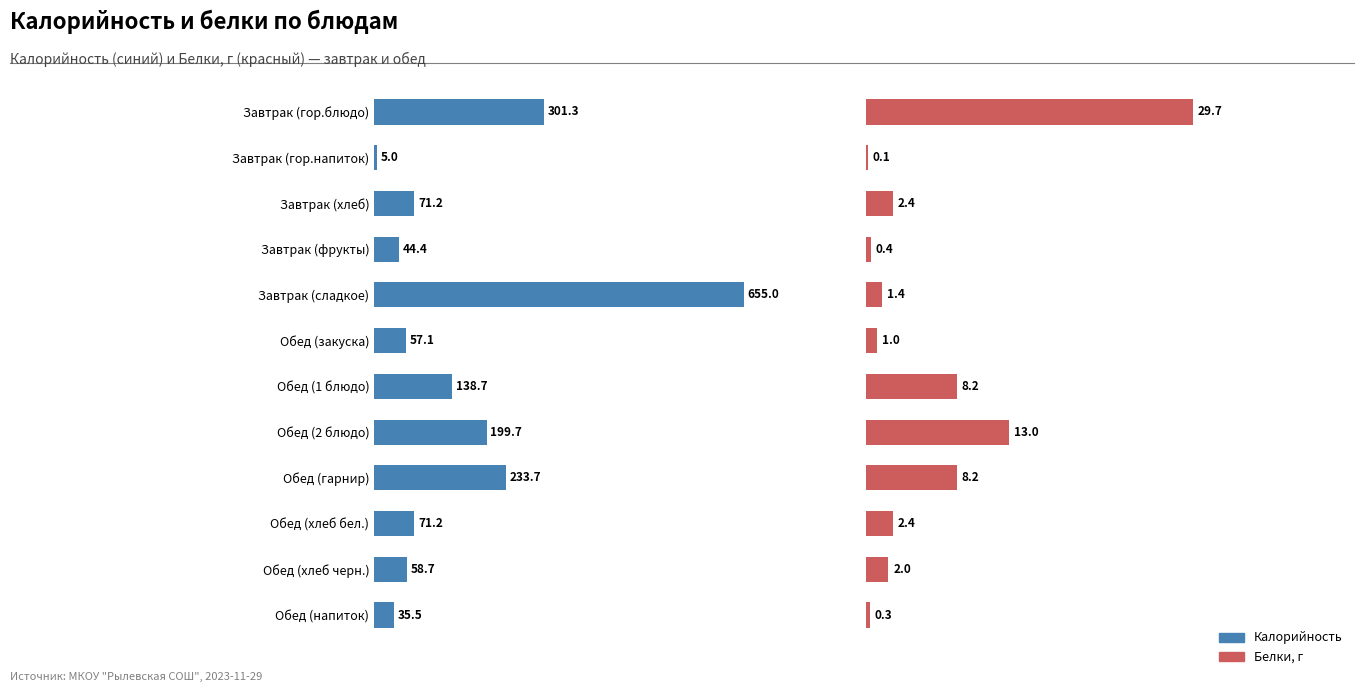

What is the maximum value for Белки?

29.7